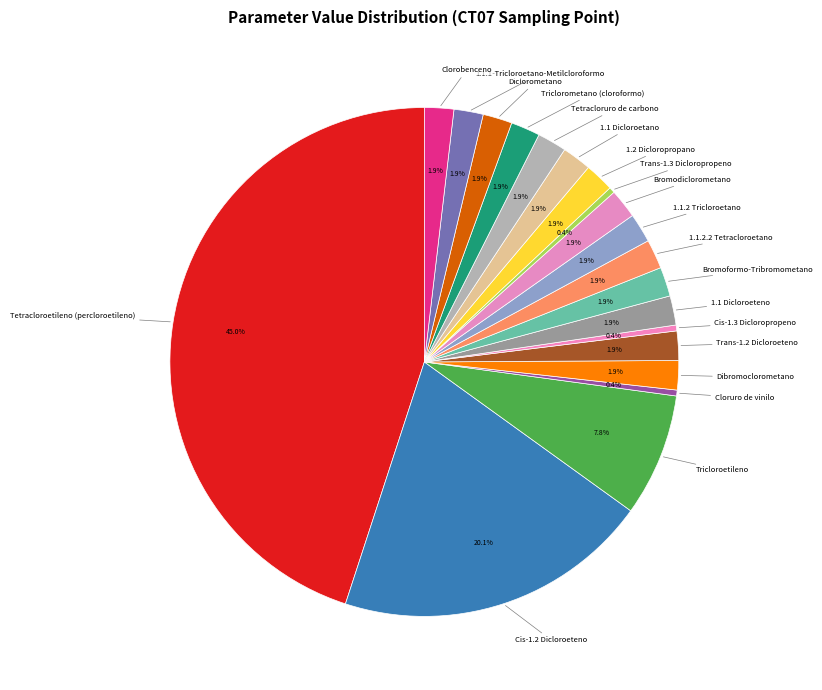

How many segments does this pie chart have?

20